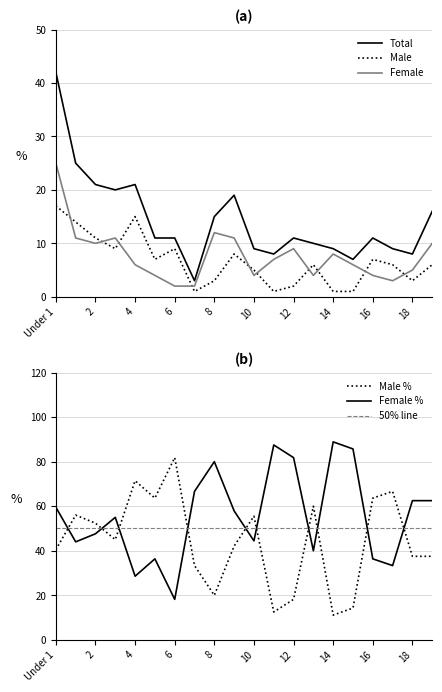

True or false: 50% line has a value of 79.7 at 4.

False